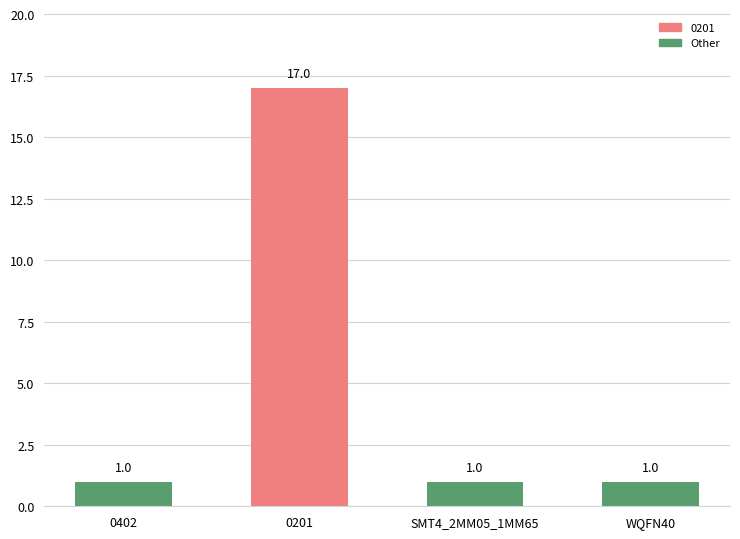

How many series are shown in this chart?

1